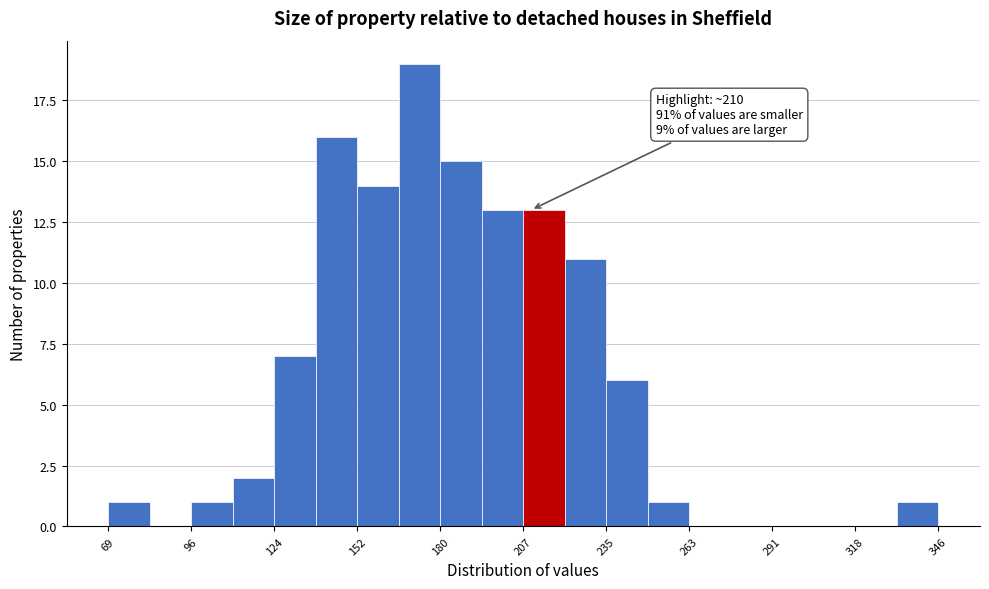

Read against the x-axis, roughly where is the centre of the tallest bar?

175